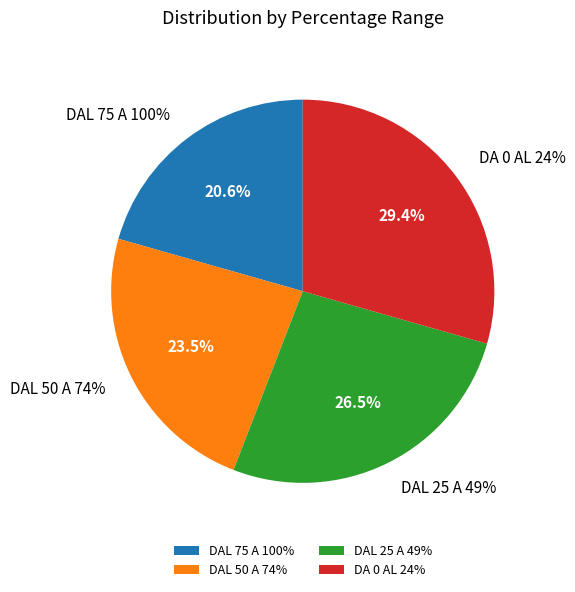

What percentage is the DAL 25 A 49% slice, to the nearest percent?

26%